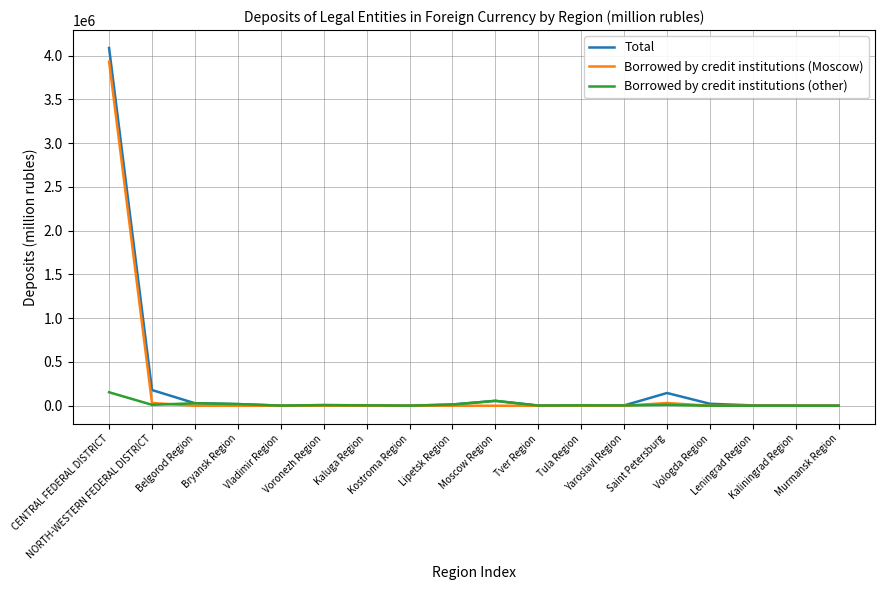

What is the highest value of the Borrowed by credit institutions (other) series?

153846